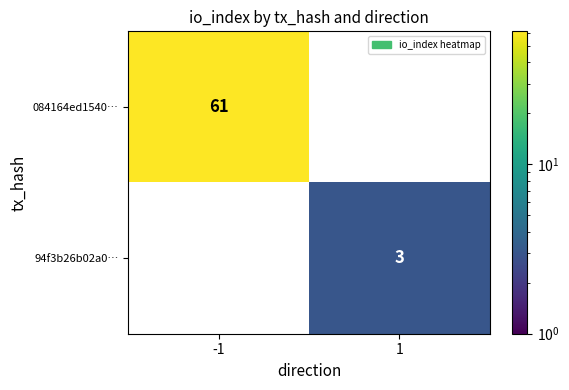

Is it true that 084164ed1540… equals 61 at -1?

True